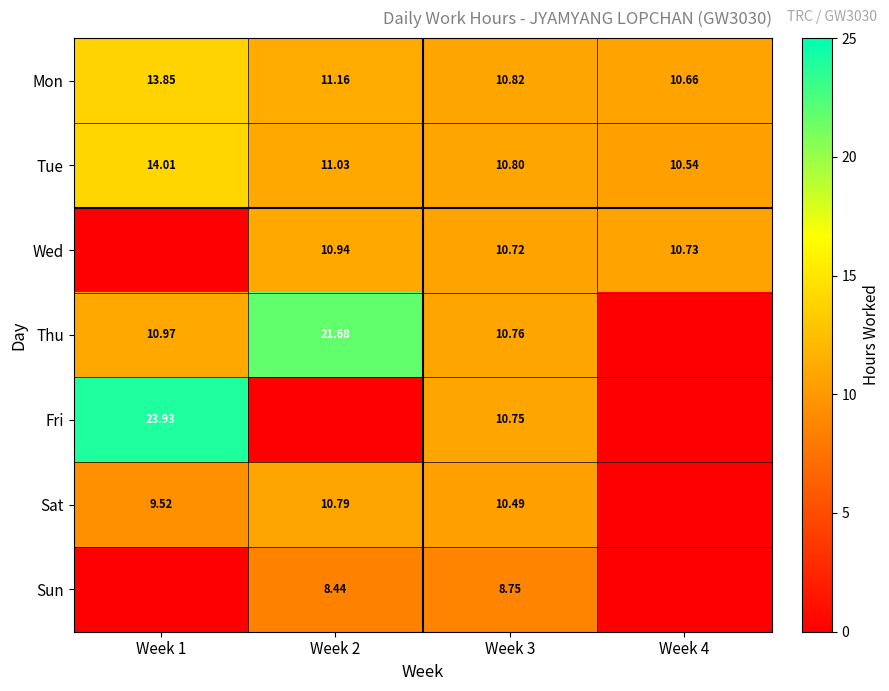

What is the approximate value of Wed at Week 4?

10.7